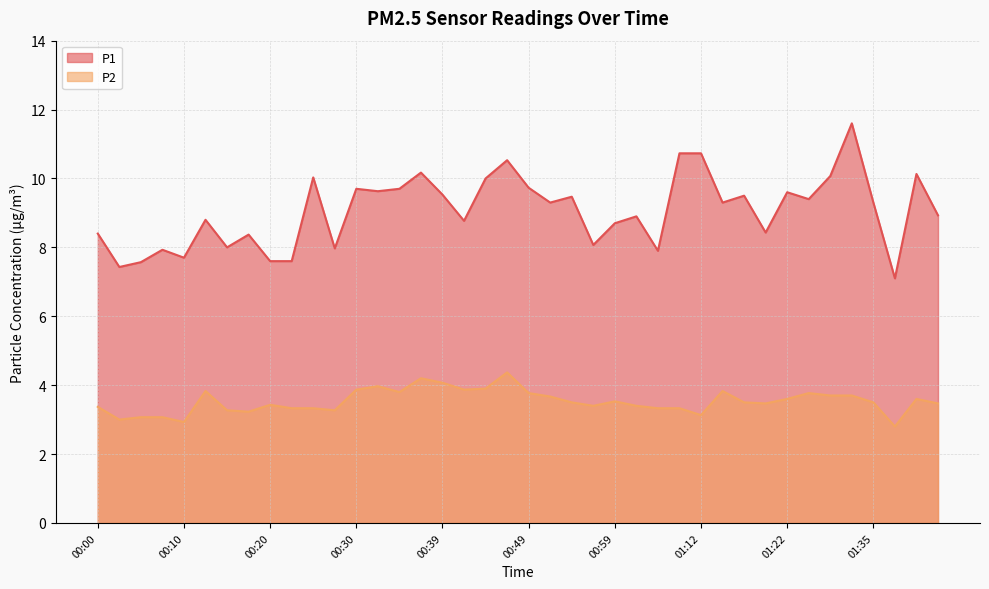

How many interior local peaks does the P1 series have?

13